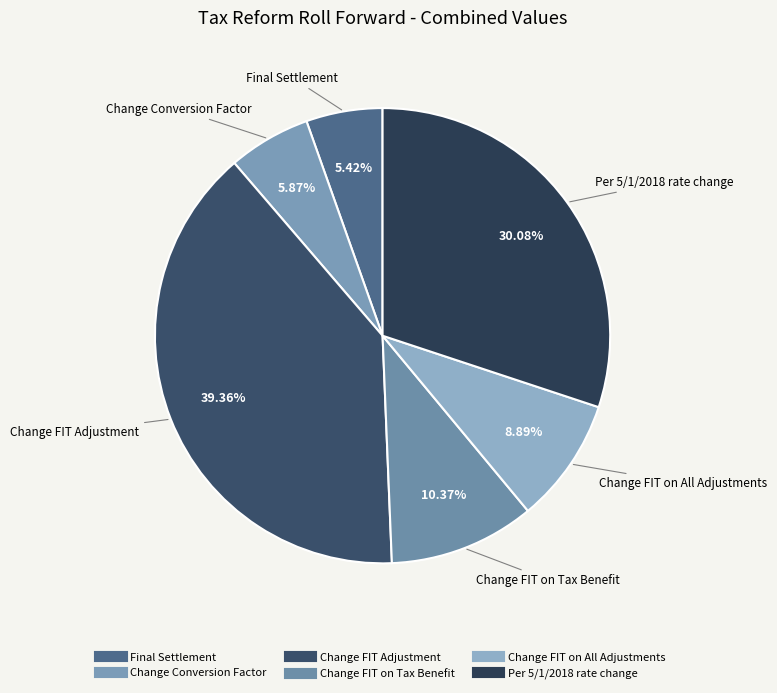

Is there a majority slice in this chart?

No